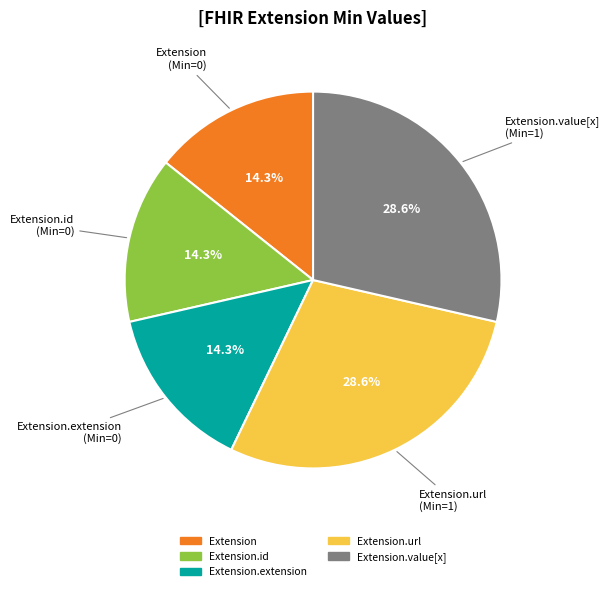

Is there a majority slice in this chart?

No